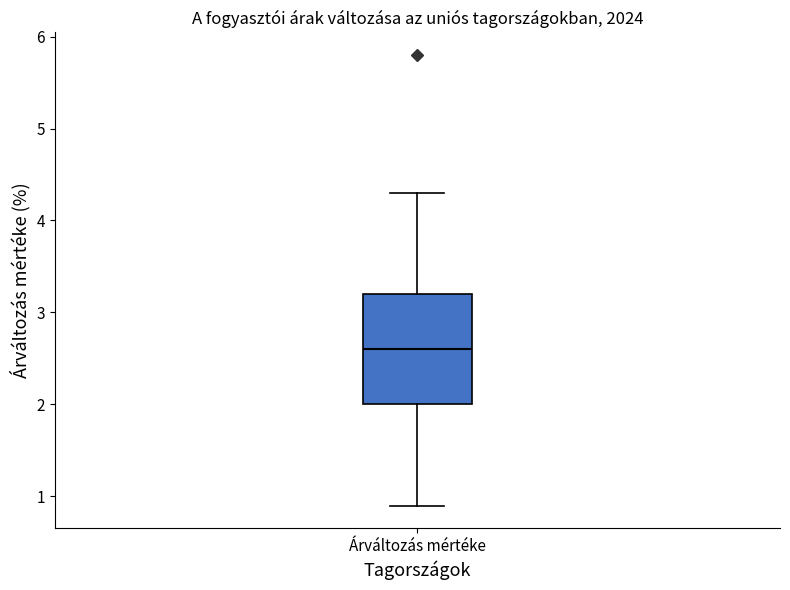

Read this box plot against the y-axis: the position of the median line, the range covered by the box, and the ends of both whiskers. The values are not printed on the chart, so give them approximately, as read against the axis.

median 2.6, box 2.0 to 3.2, whiskers 0.9 to 4.3